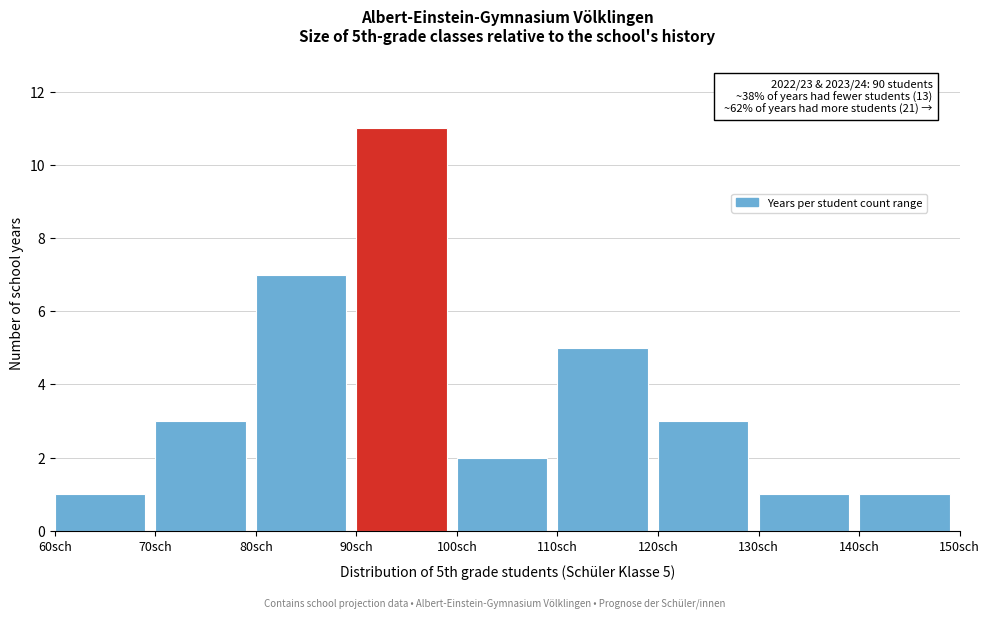

Which range on the x-axis has the tallest bar?

90 to 100